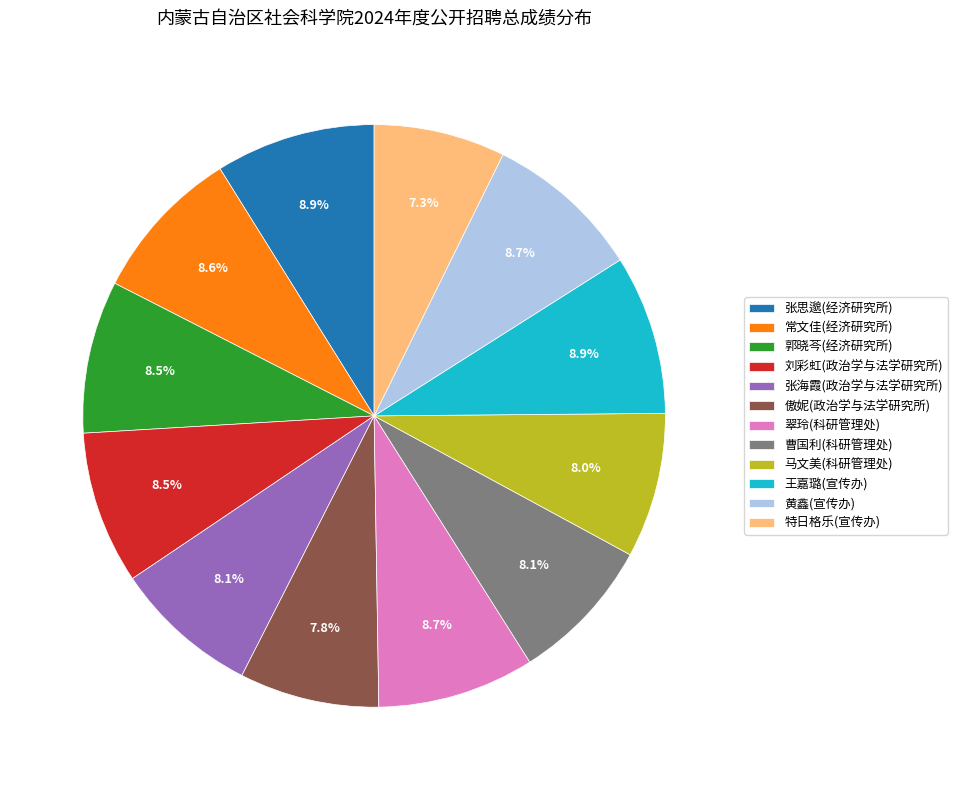

What percentage do 特日格乐(宣传办) and 刘彩虹(政治学与法学研究所) together represent?

15.8%